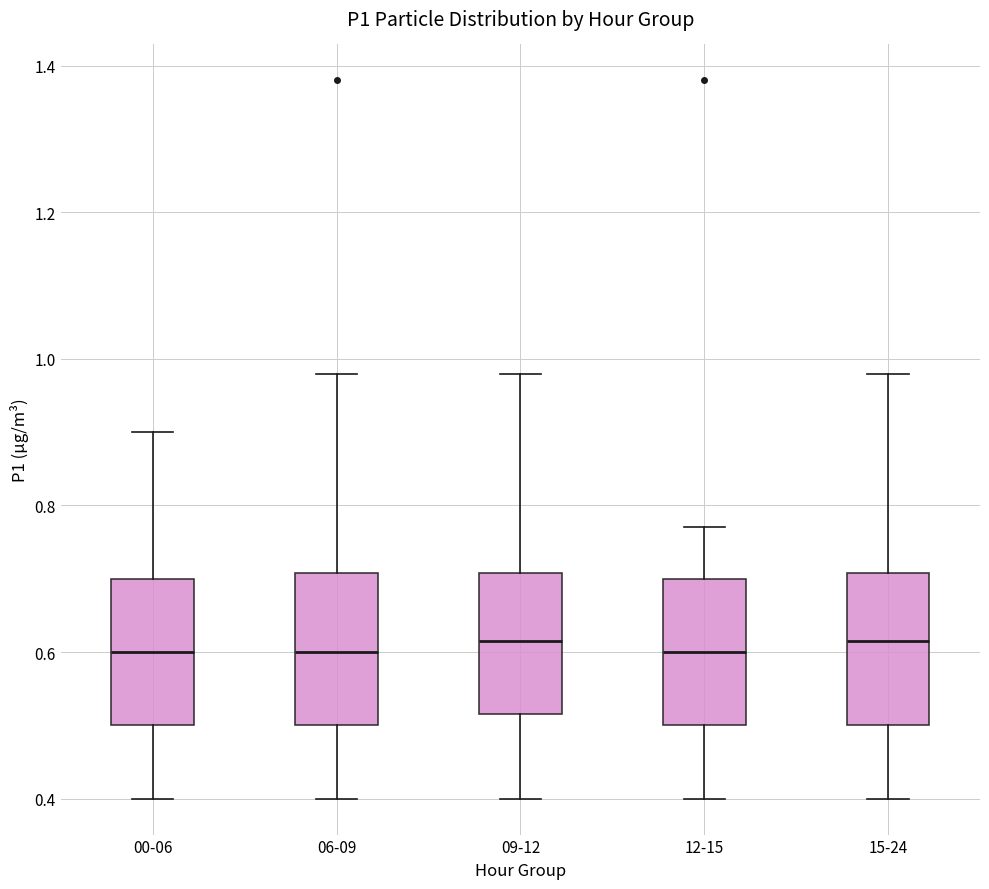

Reading left to right, transcribe this box plot: for each box, give where its median line is, the range the box spans, and where its two whiskers end, as read against the y-axis. The values are not printed on the chart, so give them approximately, as read against the axis.

00-06: median 0.60, box 0.50 to 0.70, whiskers 0.40 to 0.90
06-09: median 0.60, box 0.50 to 0.70, whiskers 0.40 to 0.98
09-12: median 0.62, box 0.52 to 0.70, whiskers 0.40 to 0.98
12-15: median 0.60, box 0.50 to 0.70, whiskers 0.40 to 0.78
15-24: median 0.62, box 0.50 to 0.70, whiskers 0.40 to 0.98